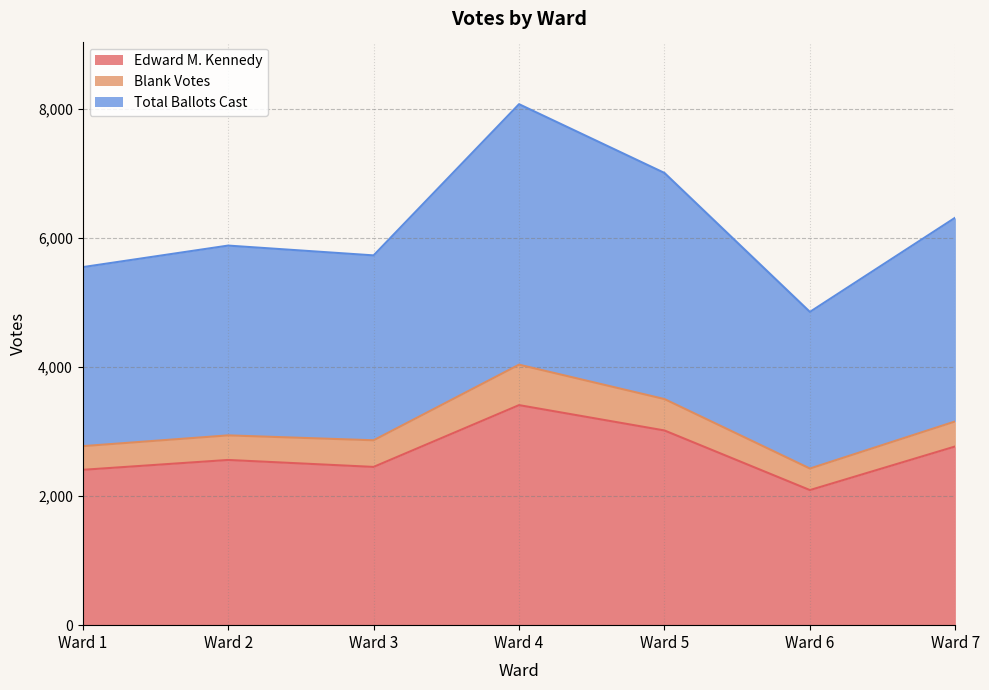

At which label does Edward M. Kennedy reach its minimum?

Ward 6